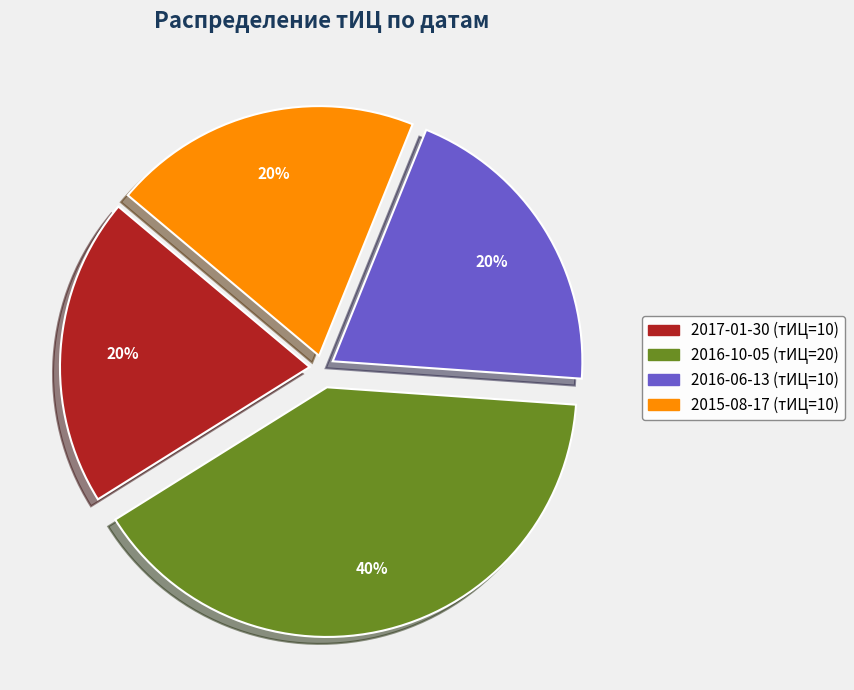

How many slices are in this pie chart?

4